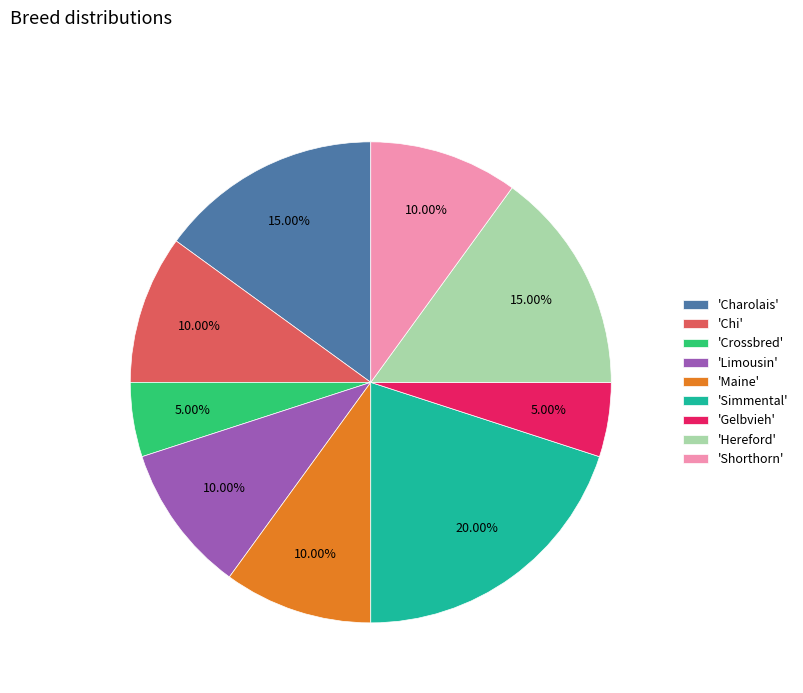

What is the largest slice in the pie chart?

'Simmental'